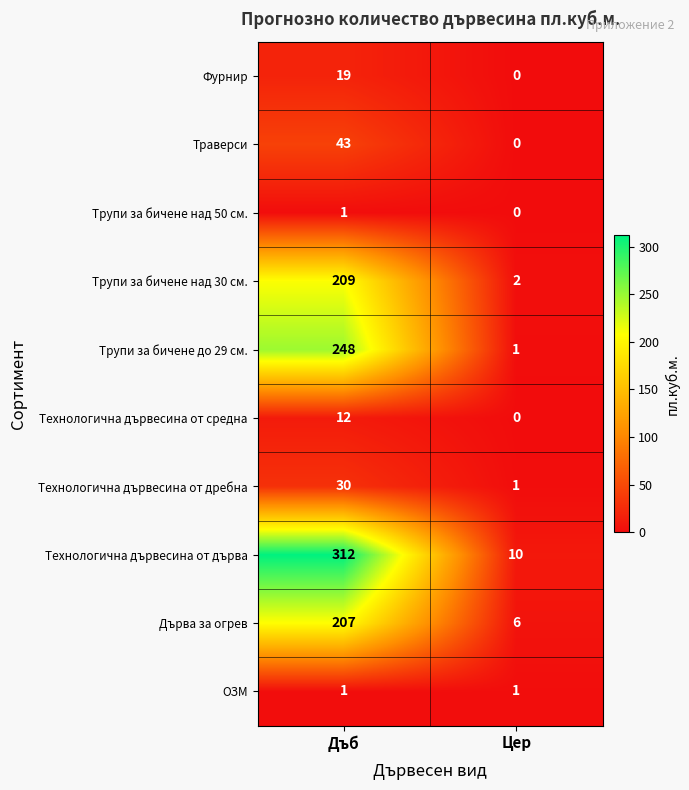

What is the spread (max minus min) of values at Цер?

10